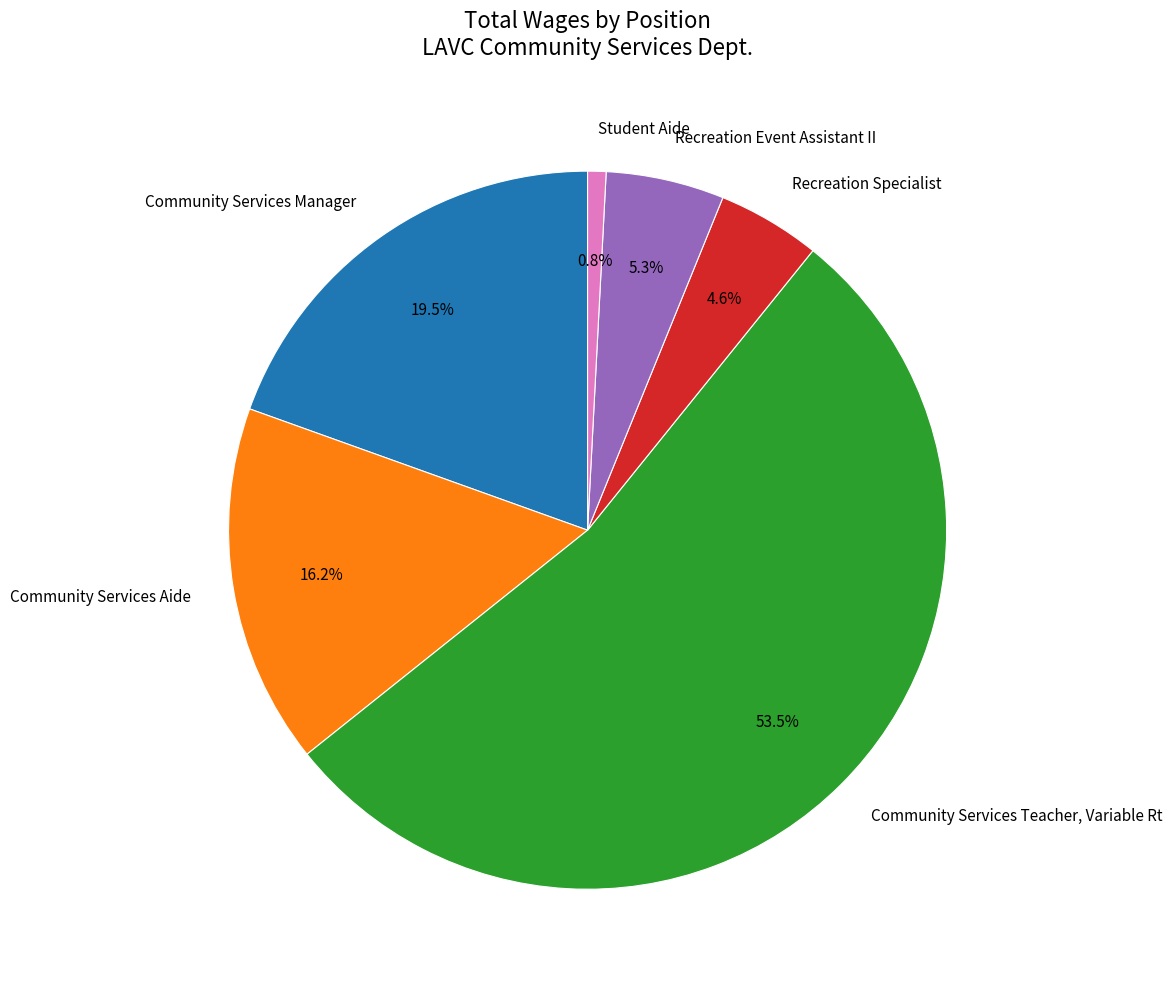

Is the sum of Community Services Aide and Community Services Teacher, Variable Rt greater than half?

Yes